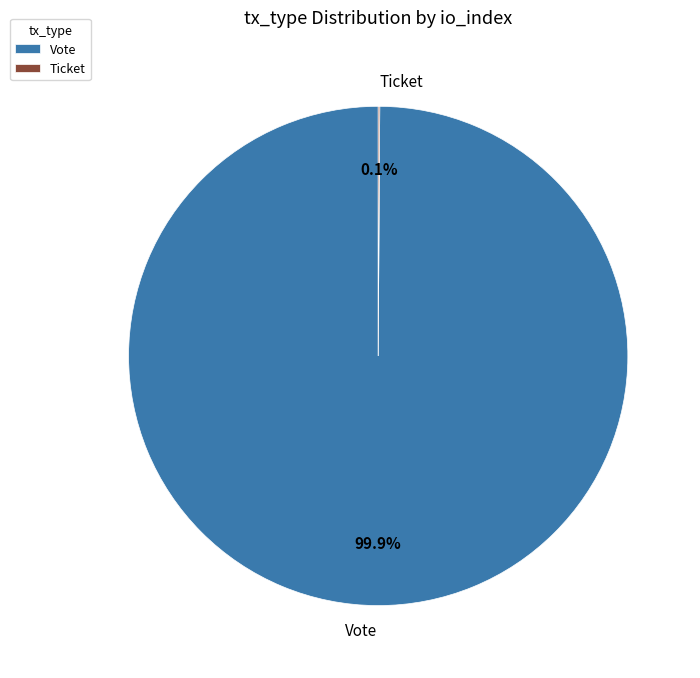

The Vote slice represents 88% of the pie. True or false?

False